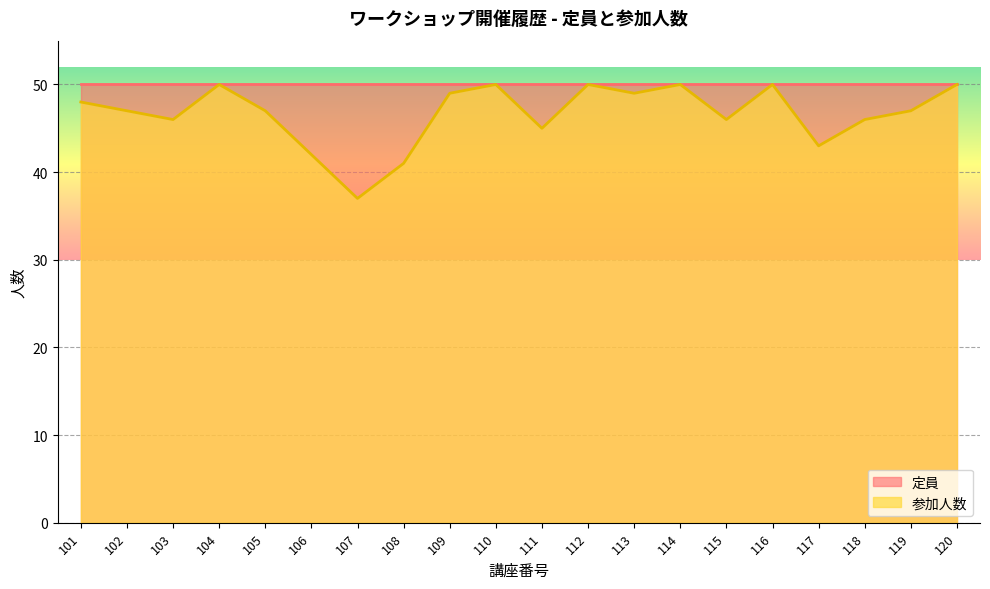

Count the number of values greater than 47.

9